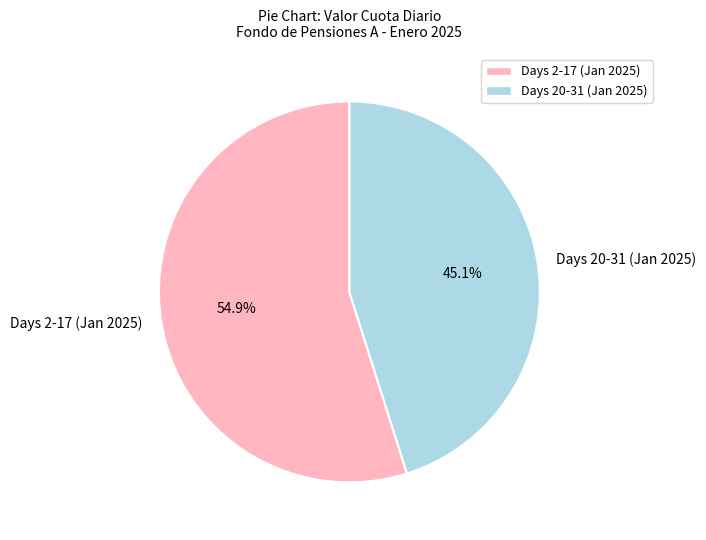

What is the ratio of the value at Days 2-17 (Jan 2025) to the value at Days 20-31 (Jan 2025)?

1.2